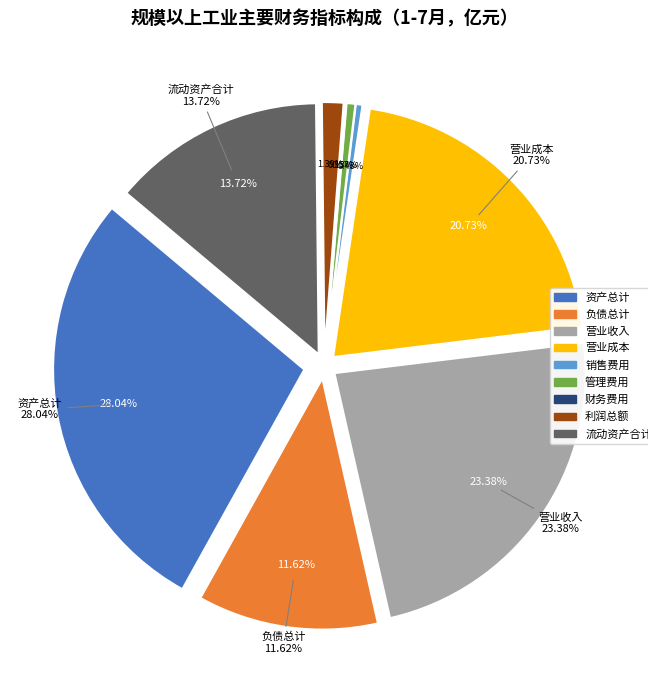

To the nearest percent, what percentage of the pie is 利润总额?

1%